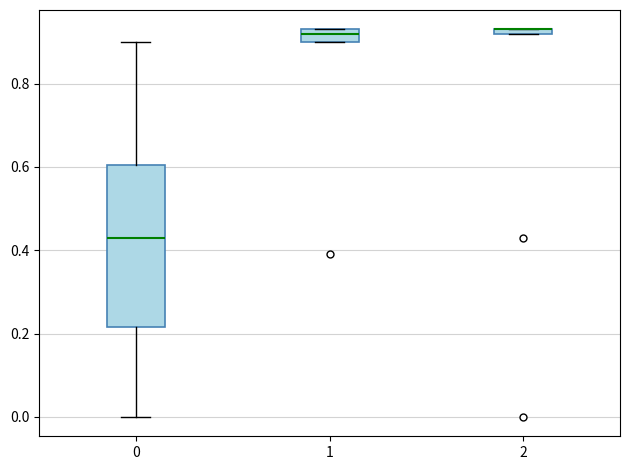

Where is the upper edge of the box at x = 1 on the y-axis? The values are not printed on the chart, so give them approximately, as read against the axis.

0.94